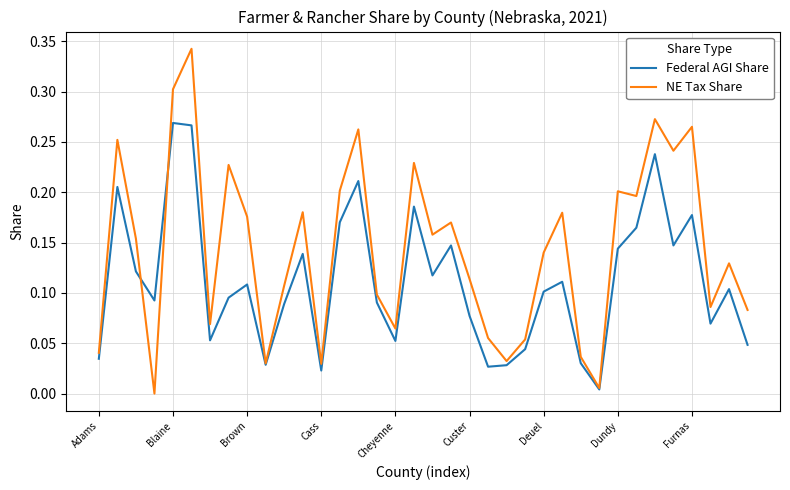

List the series in order of their peak value, highest first.

NE Tax Share, Federal AGI Share